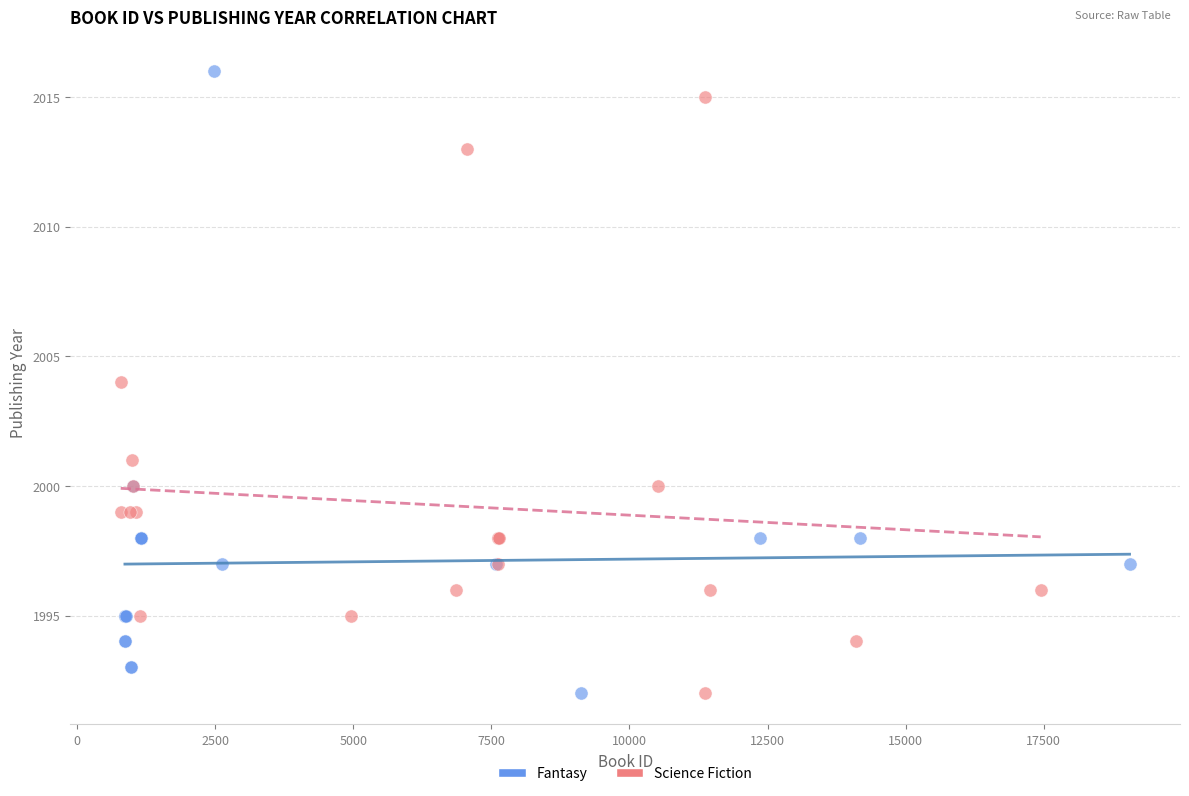

Which series has the widest spread of Y values?

Fantasy